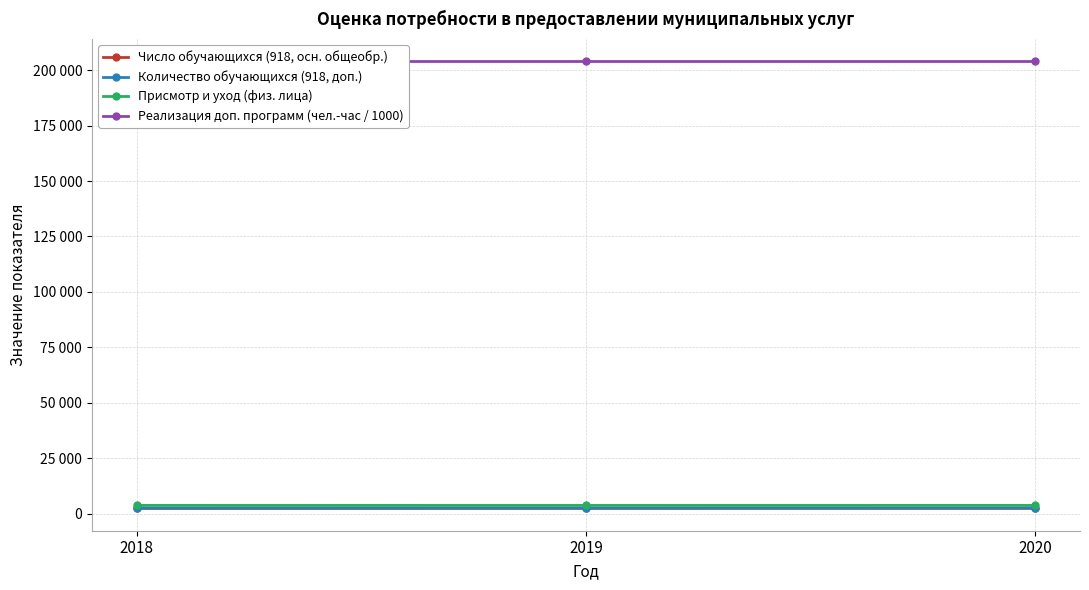

List the labels in order of Присмотр и уход (физ. лица) value, largest first.

2018, 2019, 2020